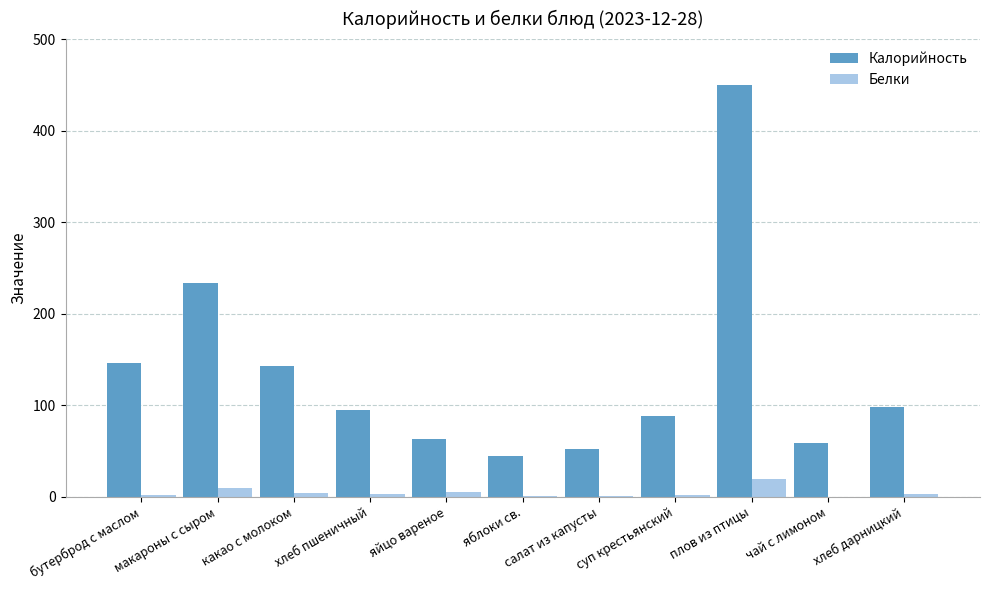

How many data points does each series have?

11